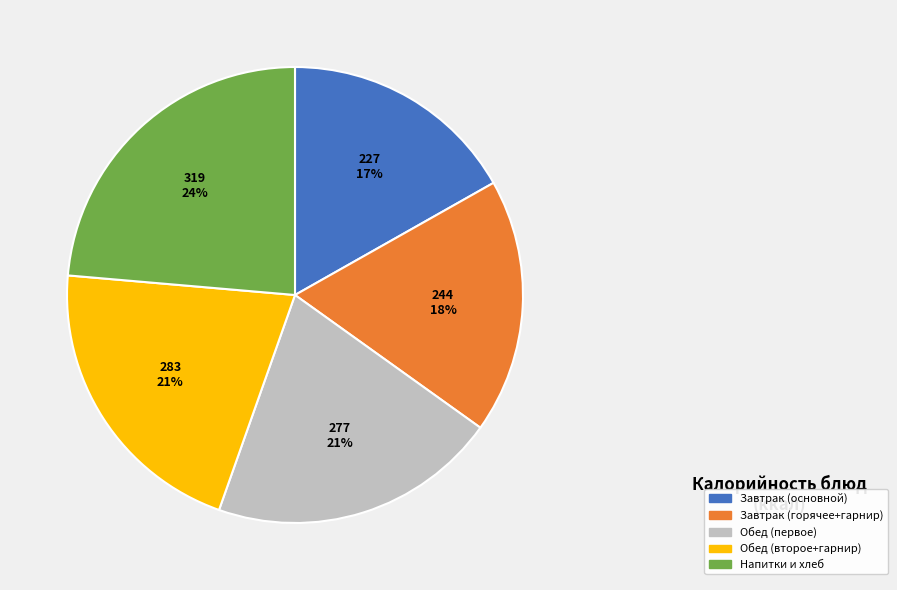

To the nearest percent, what is the average slice percentage?

20%